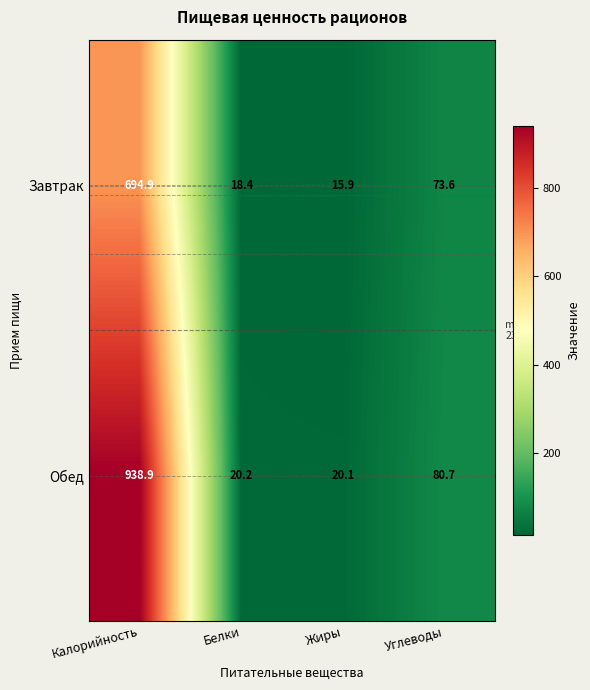

The value of Завтрак at Белки is 32.3. True or false?

False